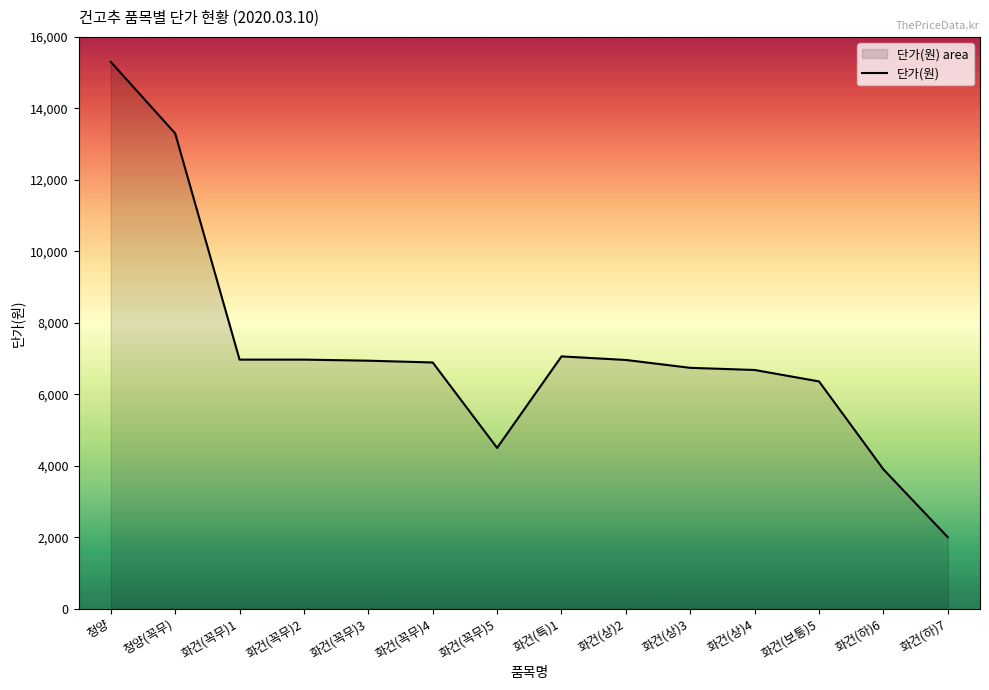

What is the label of the 12th point from the left?

화건(보통)5